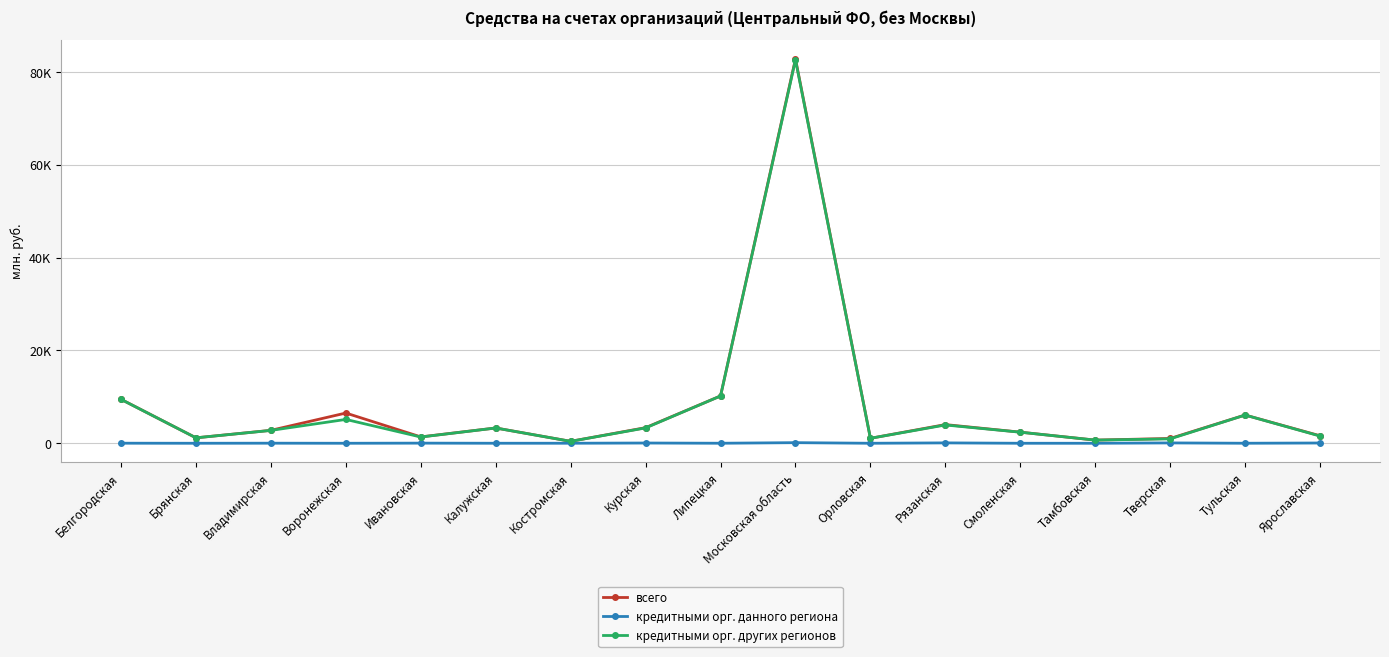

Which category has the highest value in the всего series?

Московская область